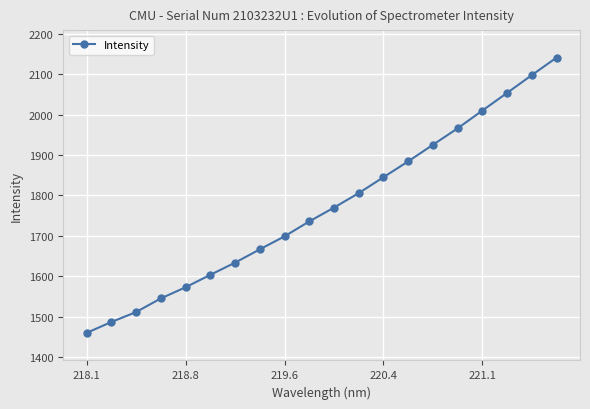

How many categories are shown in the chart?

20